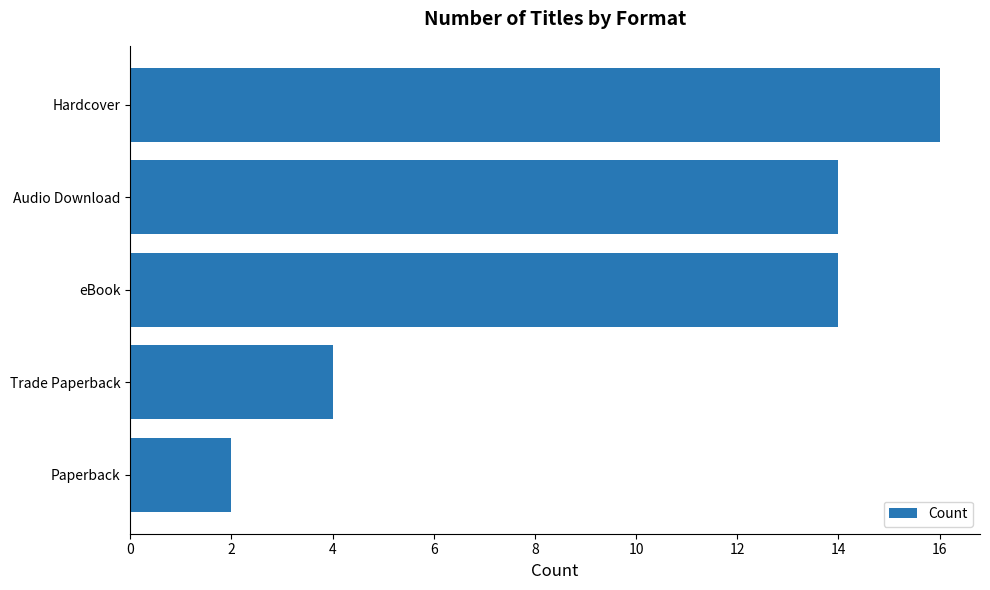

Is it true that the value at eBook is 14?

True